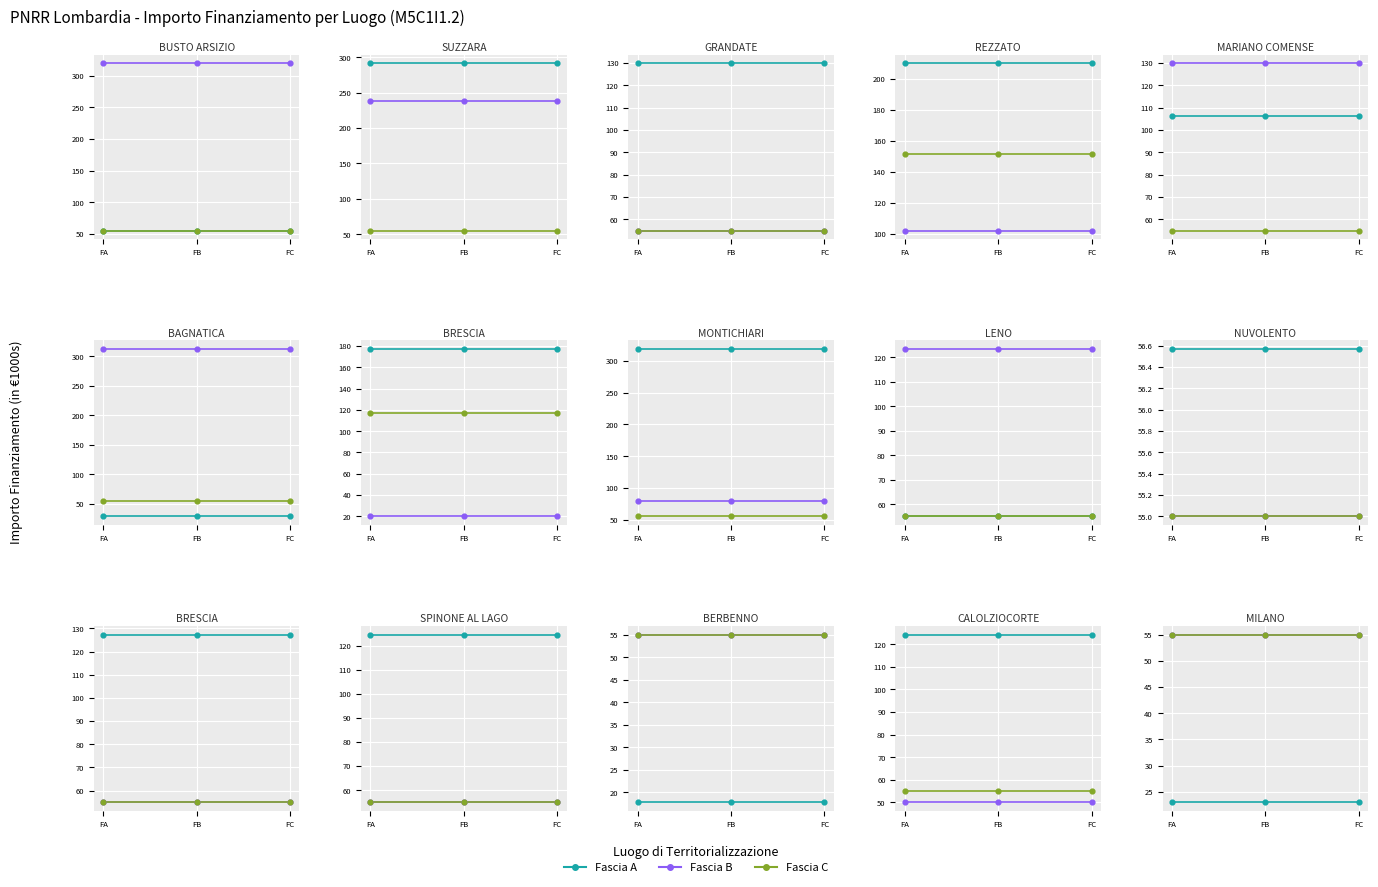

What are all the series names shown in the legend?

Fascia A, Fascia B, Fascia C